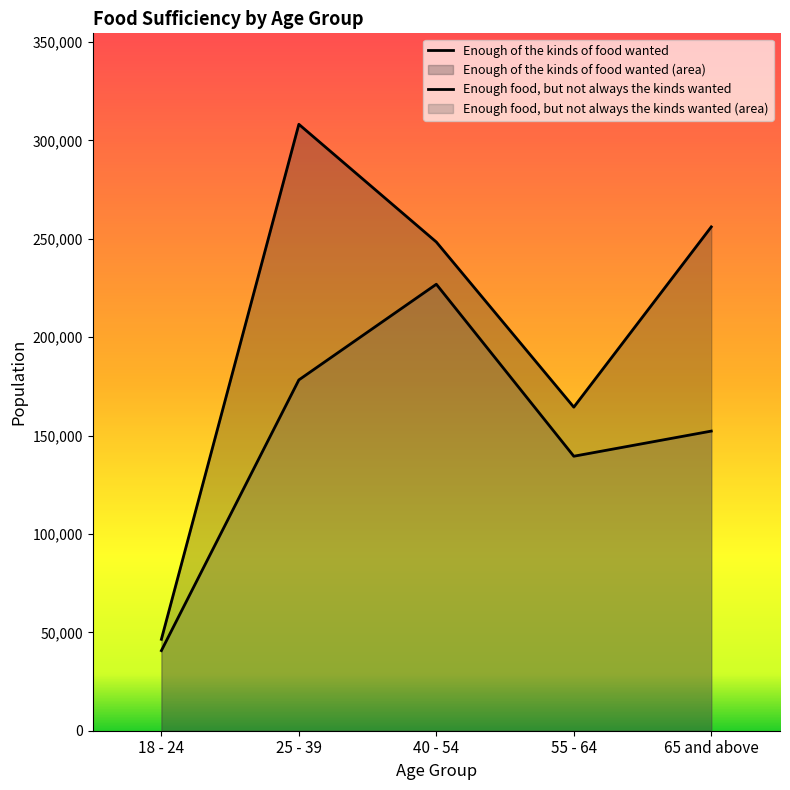

What position from the left is 55 - 64?

4